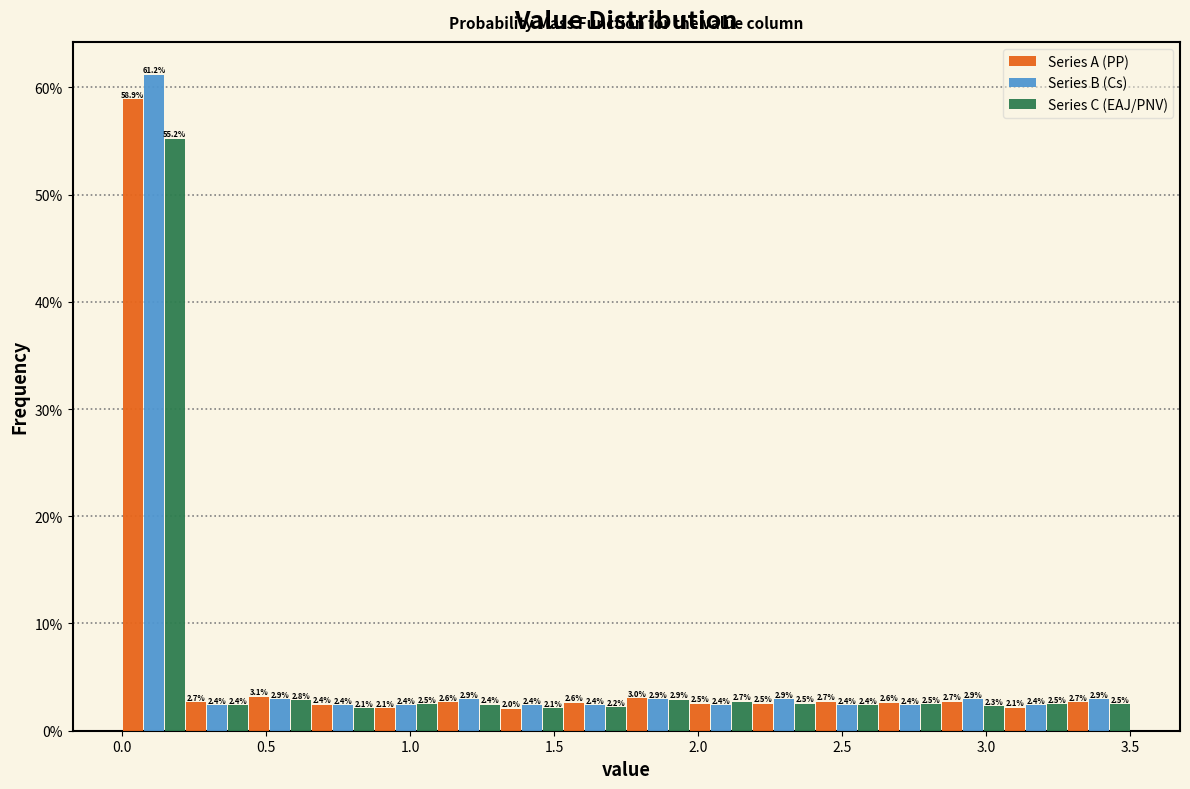

Reading left to right, transcribe this chart: for each range on the x-axis, give the height of each series' bar. The bar edges are not printed on the chart, so give them approximately, as read against the axis.

0.00 to 0.20: Series A (PP)=58.9	Series B (Cs)=61.2	Series C (EAJ/PNV)=55.2
0.20 to 0.45: Series A (PP)=2.7	Series B (Cs)=2.4	Series C (EAJ/PNV)=2.4
0.45 to 0.65: Series A (PP)=3.1	Series B (Cs)=2.9	Series C (EAJ/PNV)=2.8
0.65 to 0.90: Series A (PP)=2.4	Series B (Cs)=2.4	Series C (EAJ/PNV)=2.1
0.90 to 1.10: Series A (PP)=2.1	Series B (Cs)=2.4	Series C (EAJ/PNV)=2.5
1.10 to 1.30: Series A (PP)=2.6	Series B (Cs)=2.9	Series C (EAJ/PNV)=2.4
1.30 to 1.55: Series A (PP)=2.0	Series B (Cs)=2.4	Series C (EAJ/PNV)=2.1
1.55 to 1.75: Series A (PP)=2.6	Series B (Cs)=2.4	Series C (EAJ/PNV)=2.2
1.75 to 1.95: Series A (PP)=3.0	Series B (Cs)=2.9	Series C (EAJ/PNV)=2.9
1.95 to 2.20: Series A (PP)=2.5	Series B (Cs)=2.4	Series C (EAJ/PNV)=2.7
2.20 to 2.40: Series A (PP)=2.5	Series B (Cs)=2.9	Series C (EAJ/PNV)=2.5
2.40 to 2.65: Series A (PP)=2.7	Series B (Cs)=2.4	Series C (EAJ/PNV)=2.4
2.65 to 2.85: Series A (PP)=2.6	Series B (Cs)=2.4	Series C (EAJ/PNV)=2.5
2.85 to 3.05: Series A (PP)=2.7	Series B (Cs)=2.9	Series C (EAJ/PNV)=2.3
3.05 to 3.30: Series A (PP)=2.1	Series B (Cs)=2.4	Series C (EAJ/PNV)=2.5
3.30 to 3.50: Series A (PP)=2.7	Series B (Cs)=2.9	Series C (EAJ/PNV)=2.5